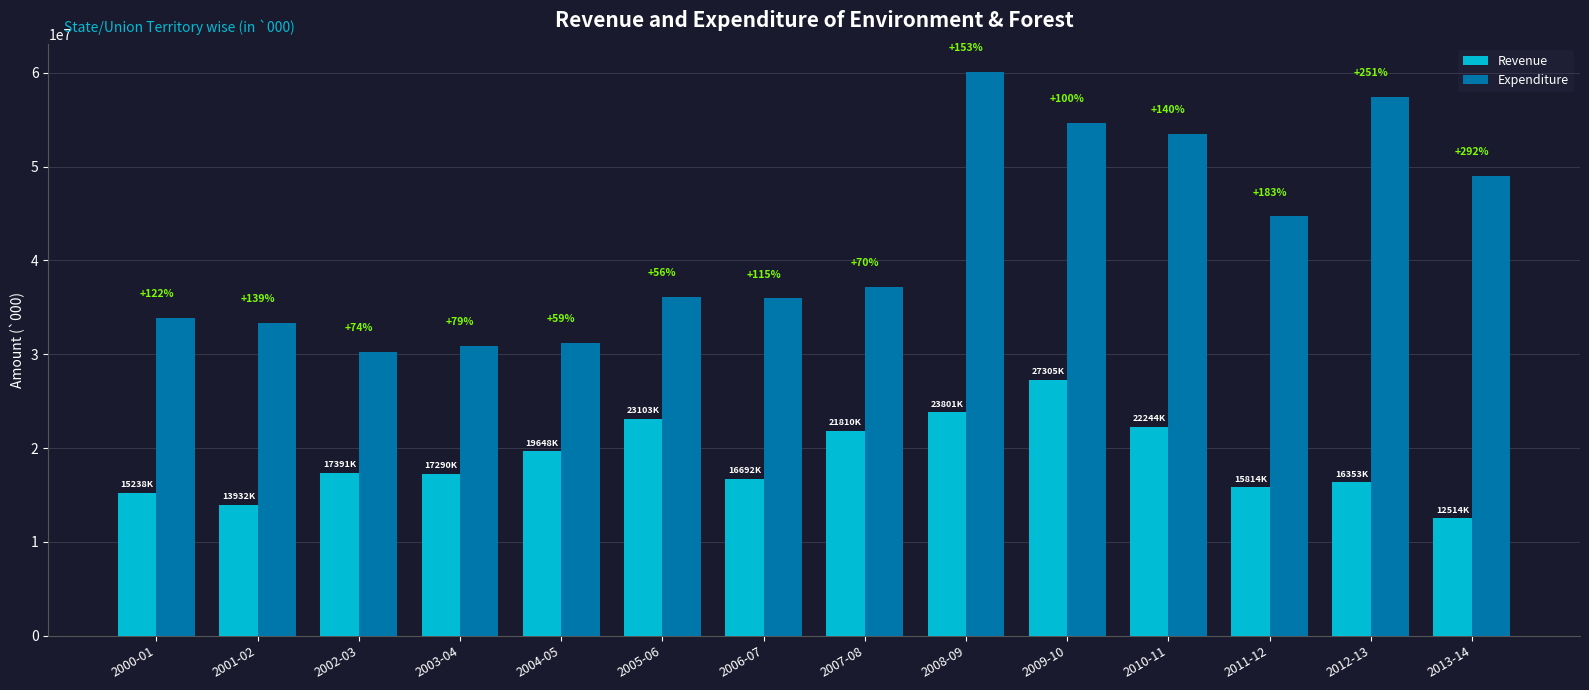

What are all the series names shown in the legend?

Revenue, Expenditure